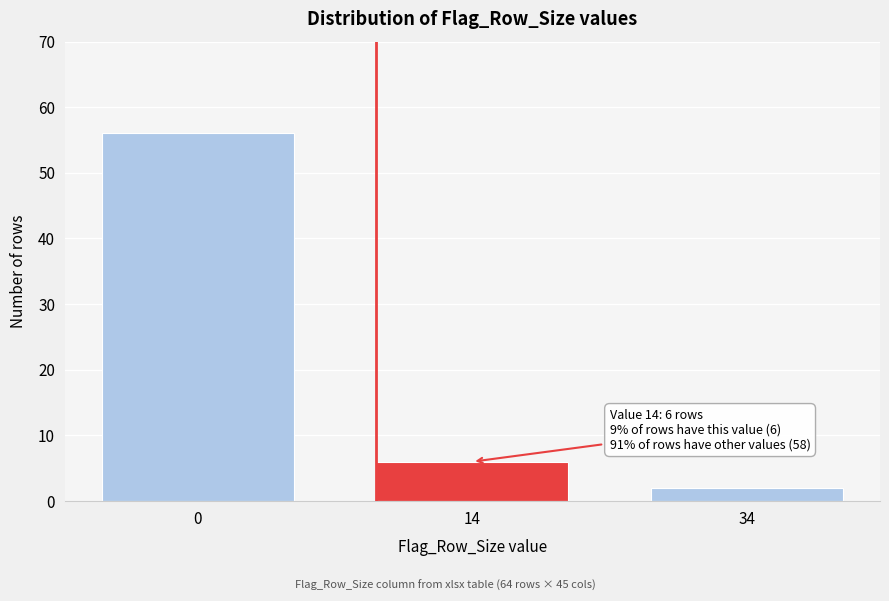

Reading left to right, list all the values displayed in this chart.

56	6	2